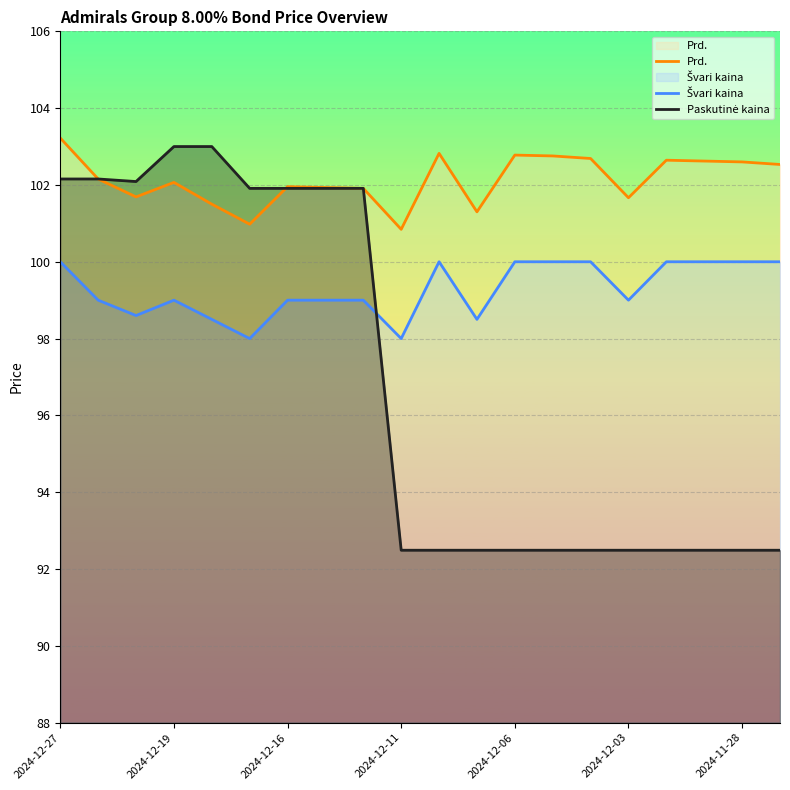

At which category is the sum across all series the highest?

2024-12-27